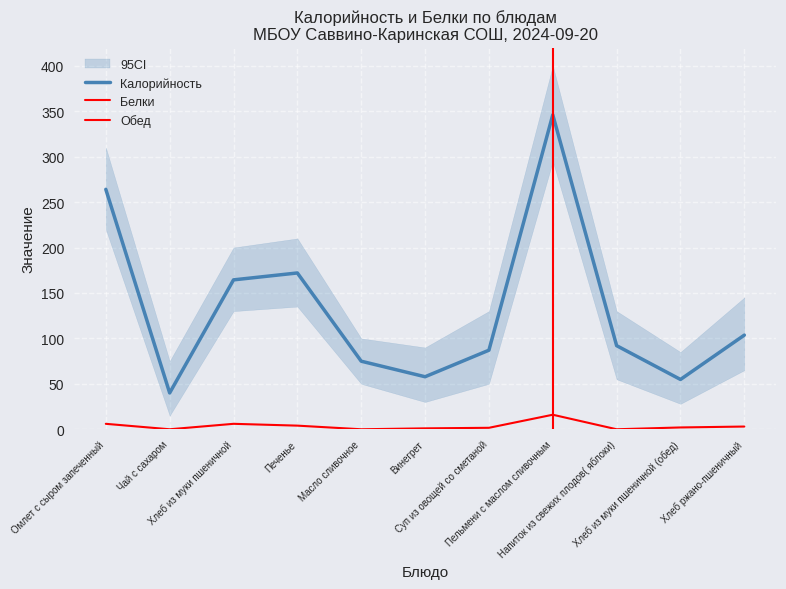

How many data points in Белки are less than 2?

5